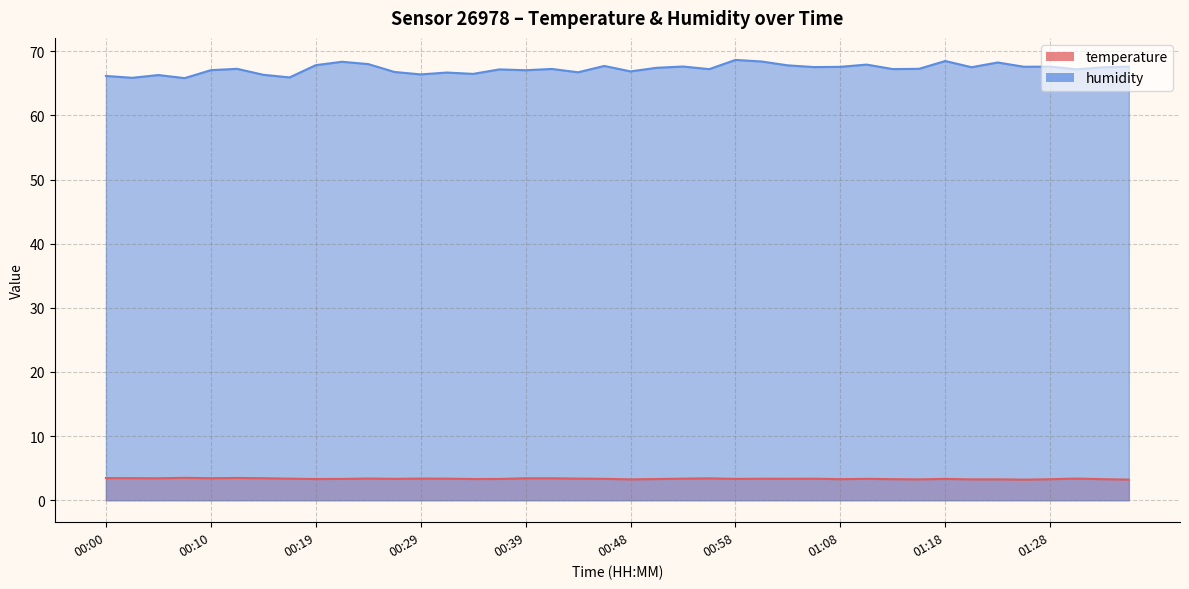

The value of humidity at 00:00 is 28.6. True or false?

False